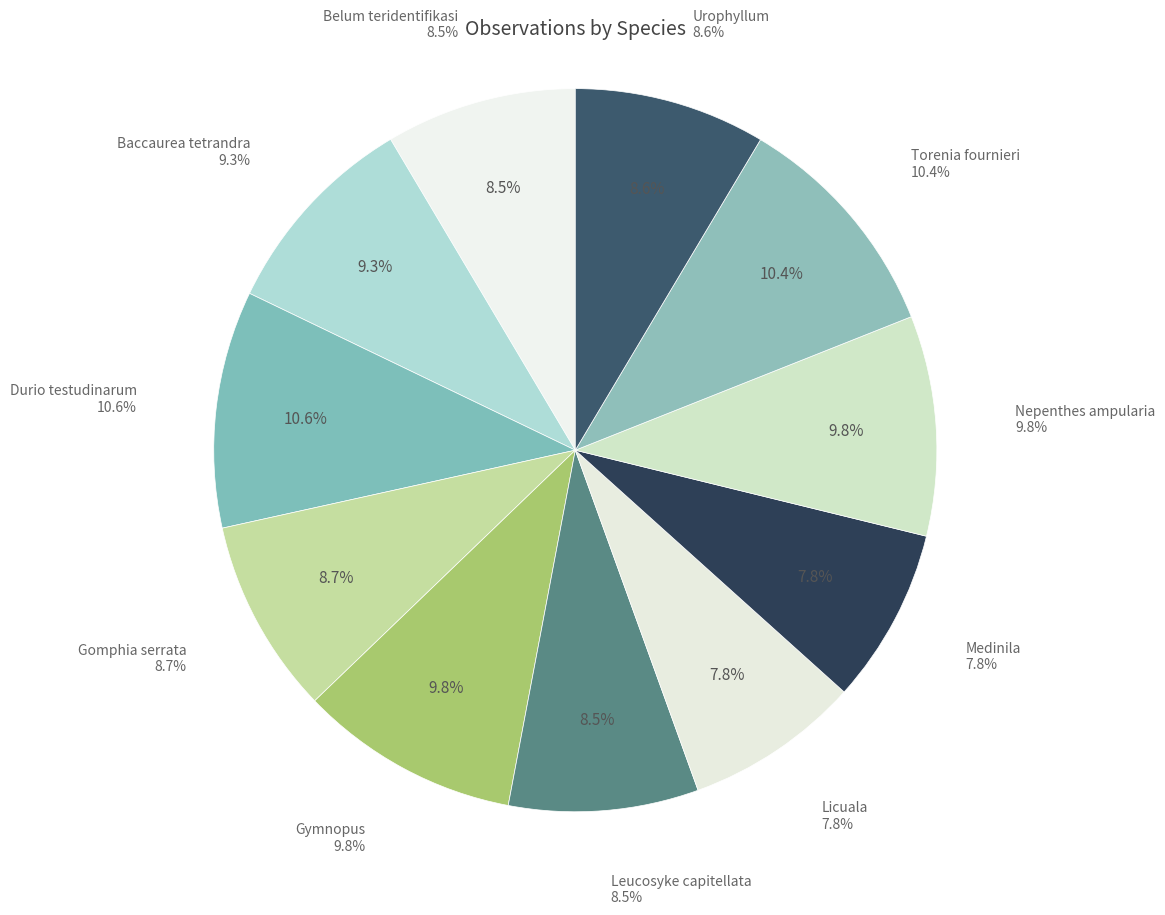

To the nearest percent, what is the combined percentage of Urophyllum and Durio testudinarum?

19%